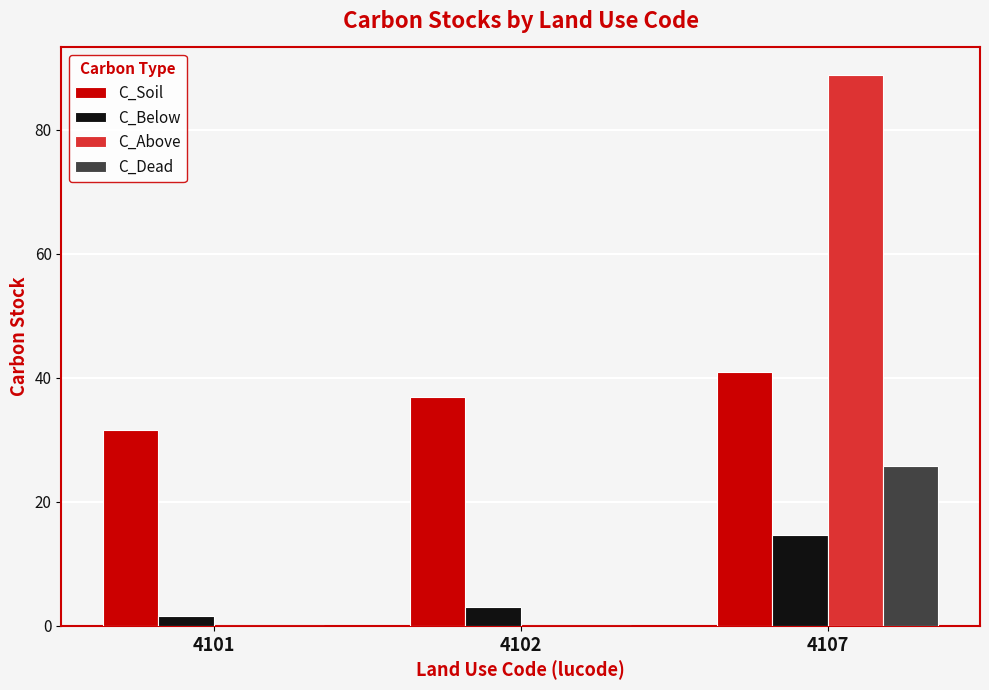

What are all the series names shown in the legend?

C_Soil, C_Below, C_Above, C_Dead